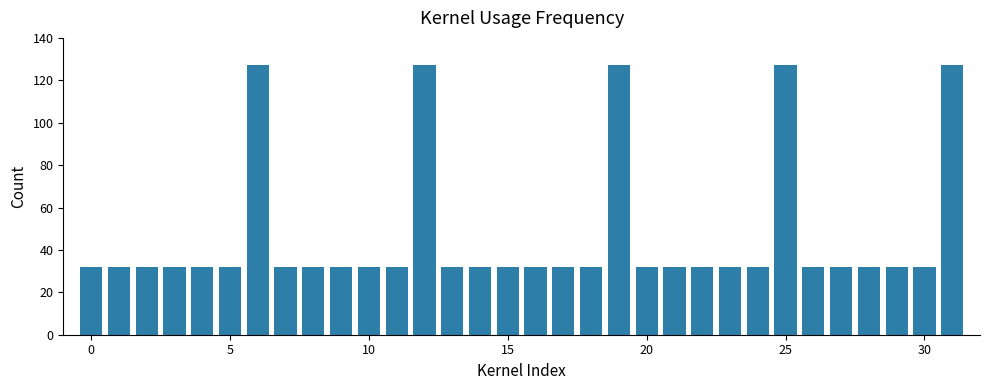

What is the value of the 7th bar from the left?

127.0